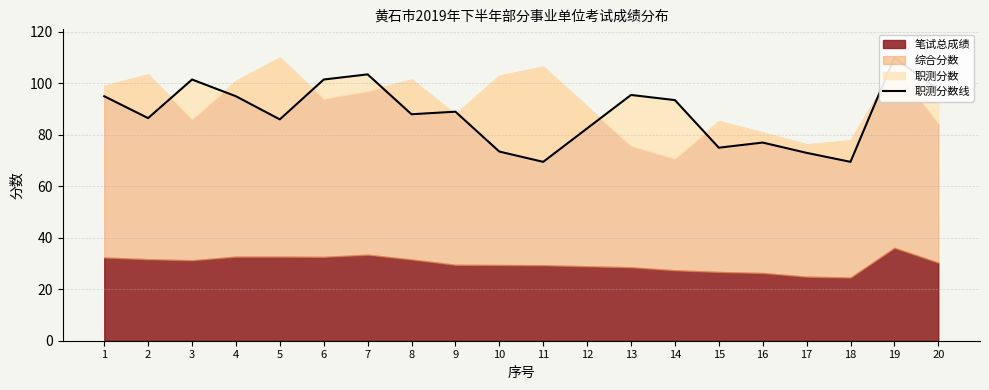

Which has a higher value, 16 or 13?

13